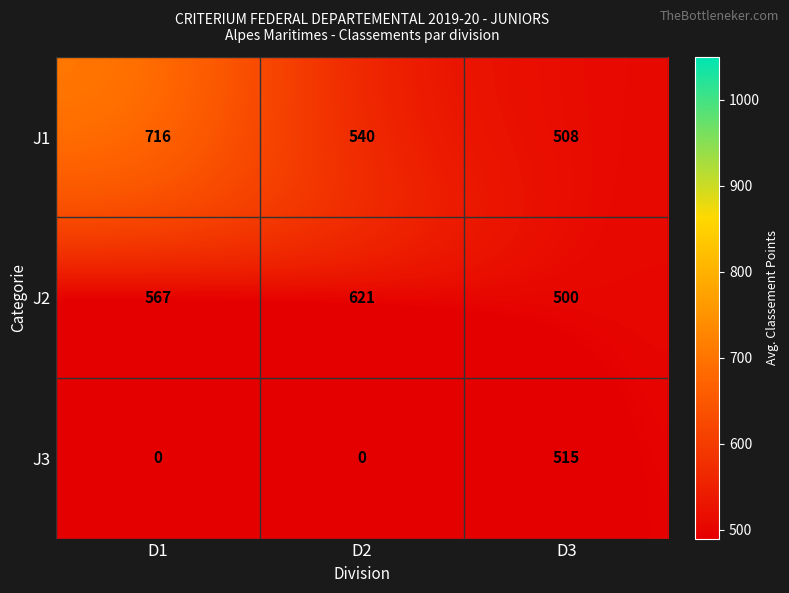

At which label is J2 closest to 560?

D1